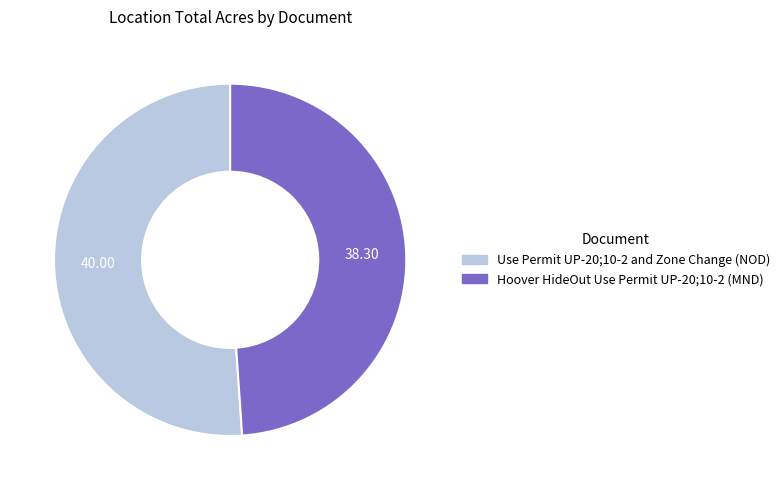

What is the ratio of the value at Hoover HideOut Use Permit UP-20;10-2 (MND) to the value at Use Permit UP-20;10-2 and Zone Change (NOD)?

1.0